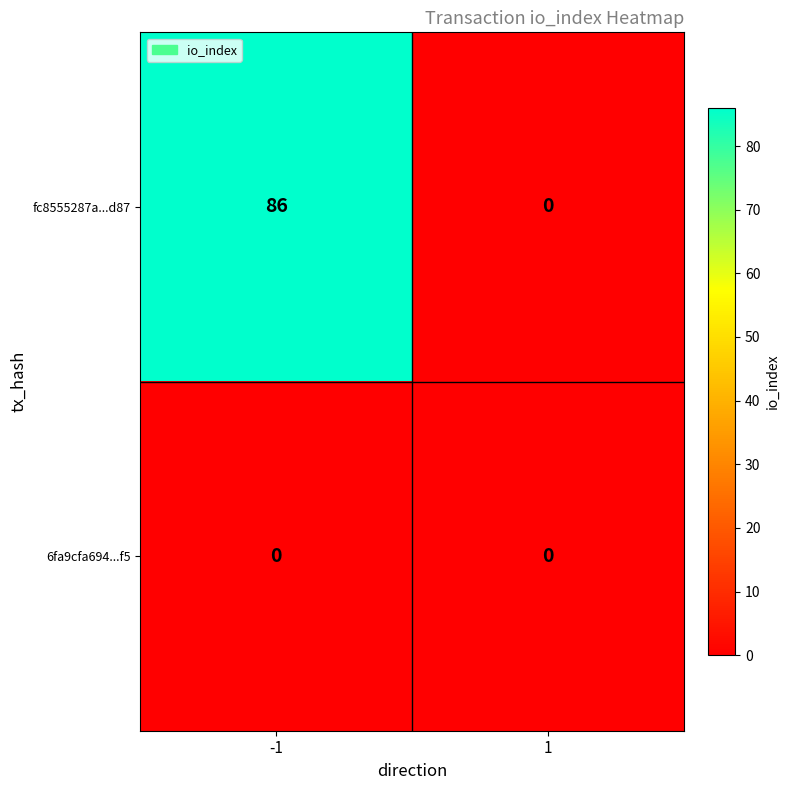

Count the number of categories in the chart.

2